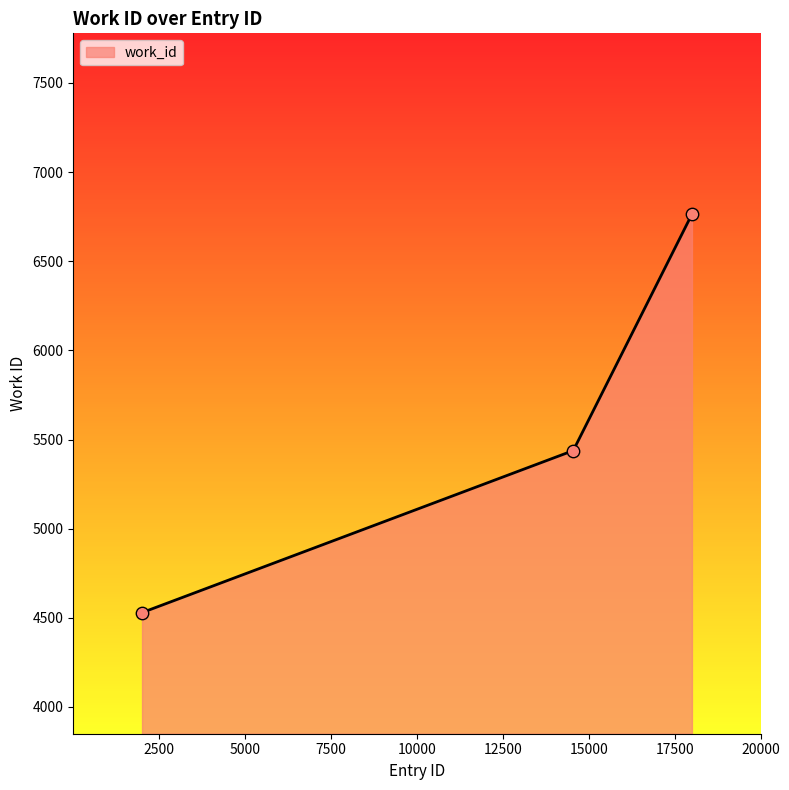

What is the difference between the maximum and minimum values?

2235